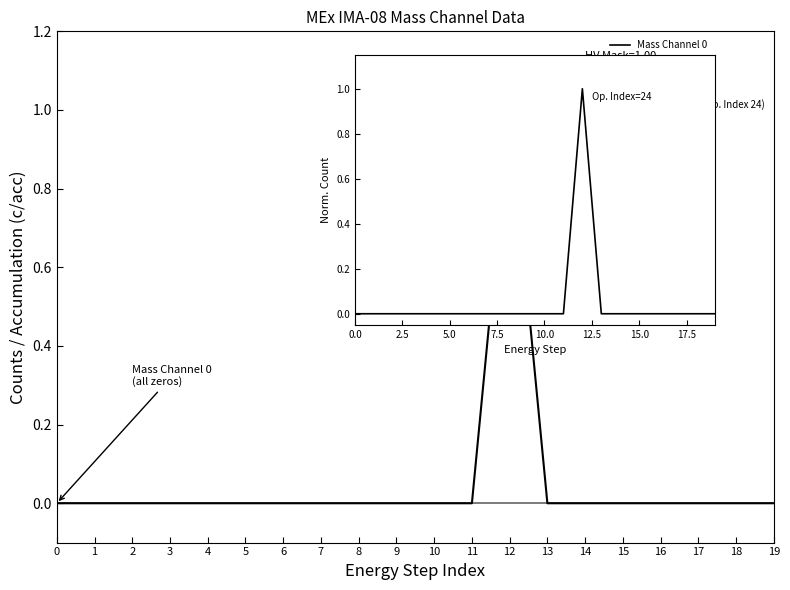

The value of Mass Channel 8 at 19 is 0. True or false?

True